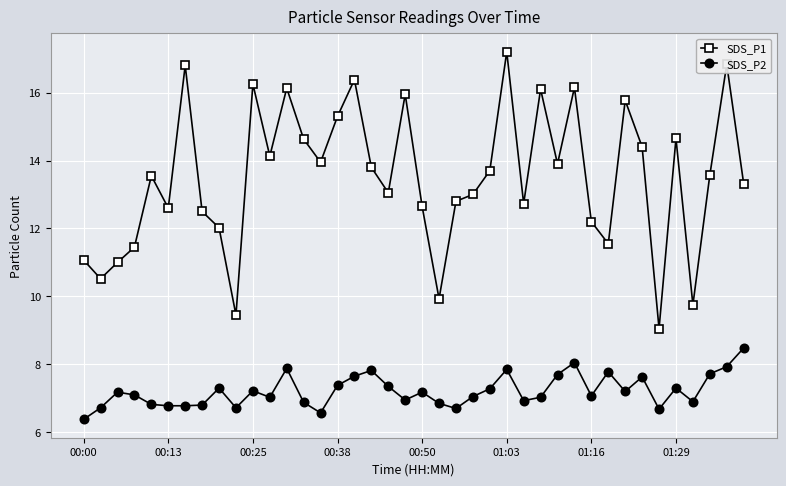

What is the maximum value for SDS_P1?

17.2